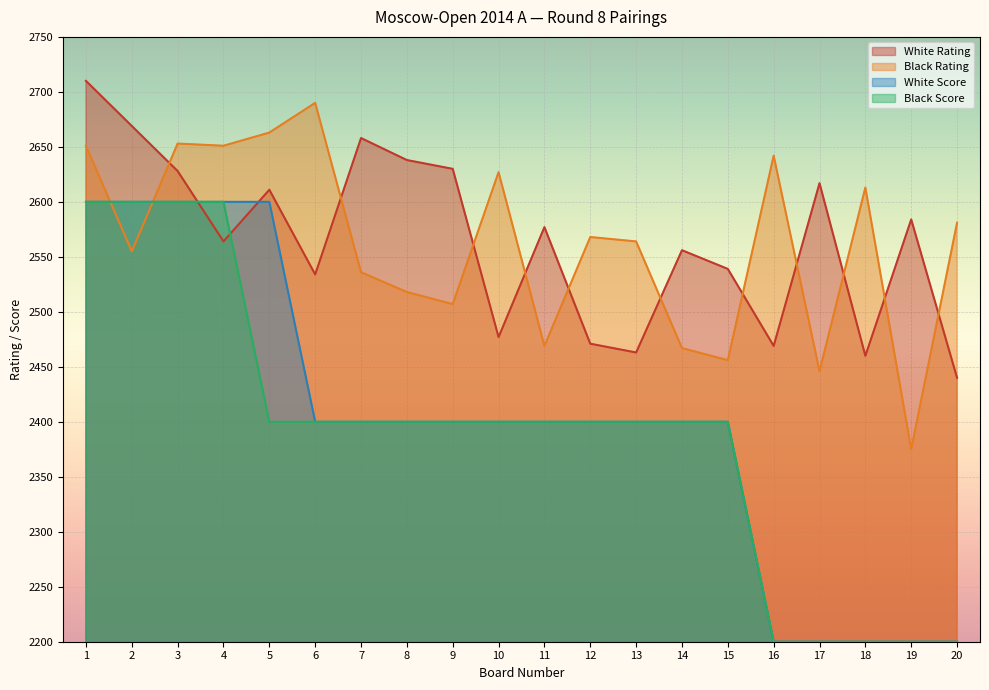

What is the difference between the second highest and minimum values in the Black Rating series?

288.0